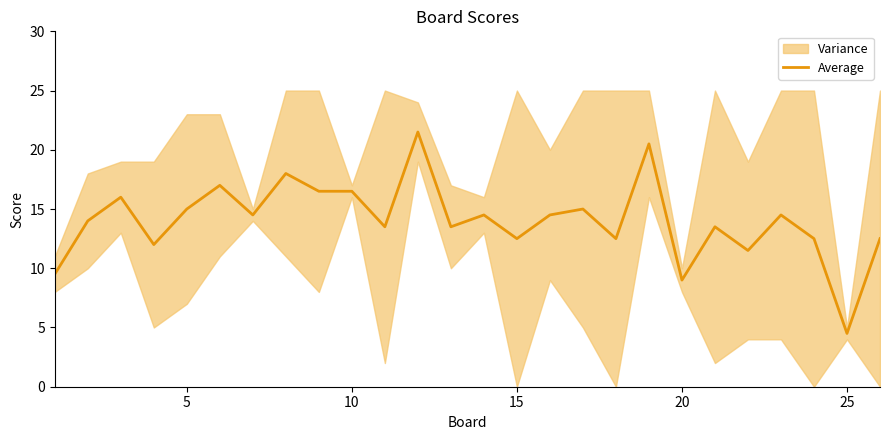

Does the chart have visible grid lines?

No